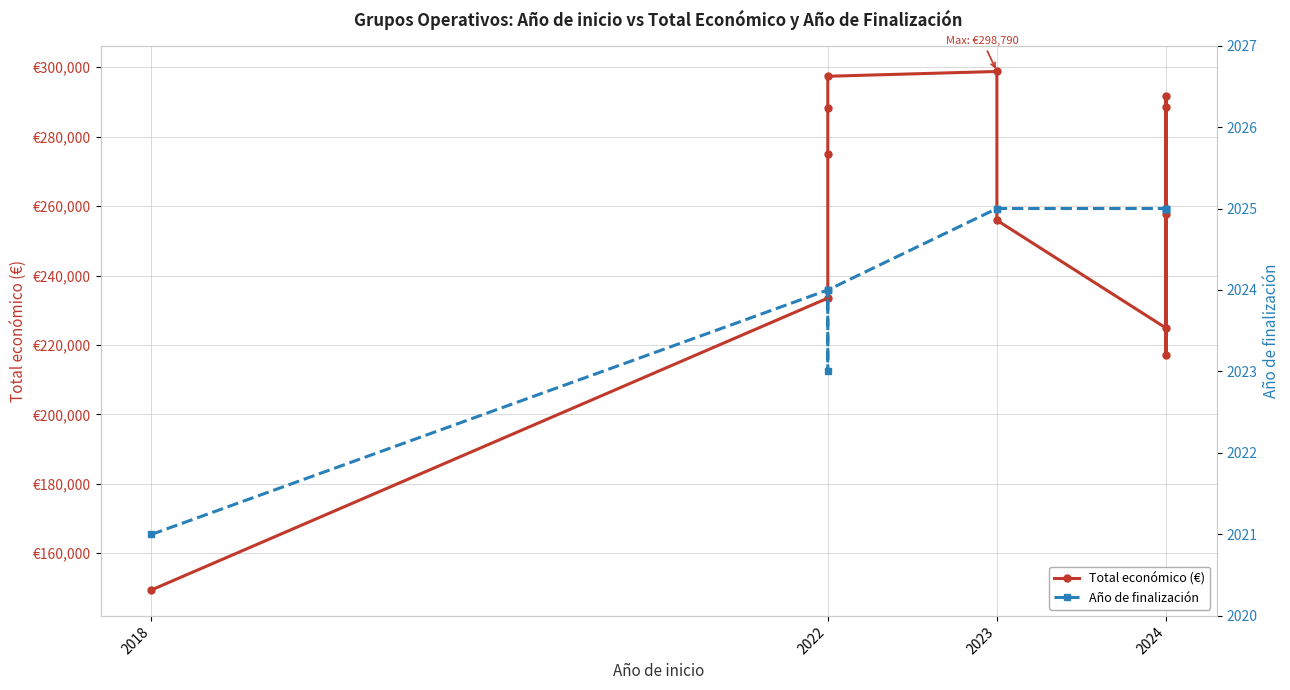

The Año de finalización series shows 2025 at 2024. True or false?

True